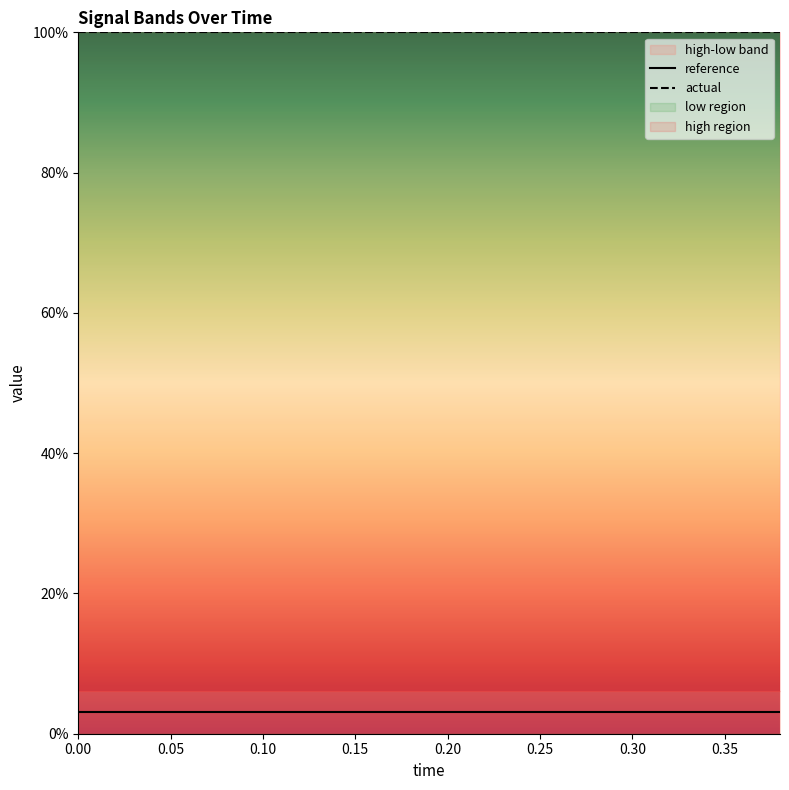

The value of reference at 11 is 3.1. True or false?

True